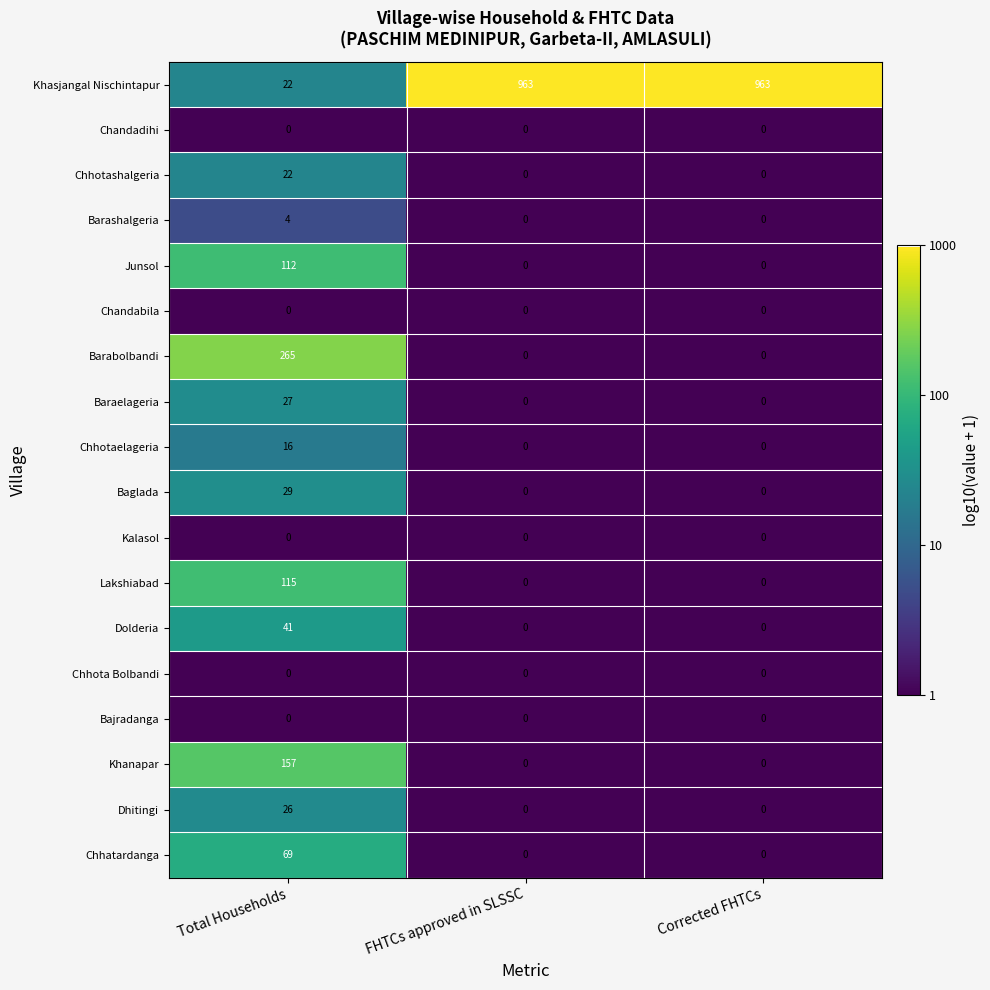

What is the maximum value shown in the chart?

963